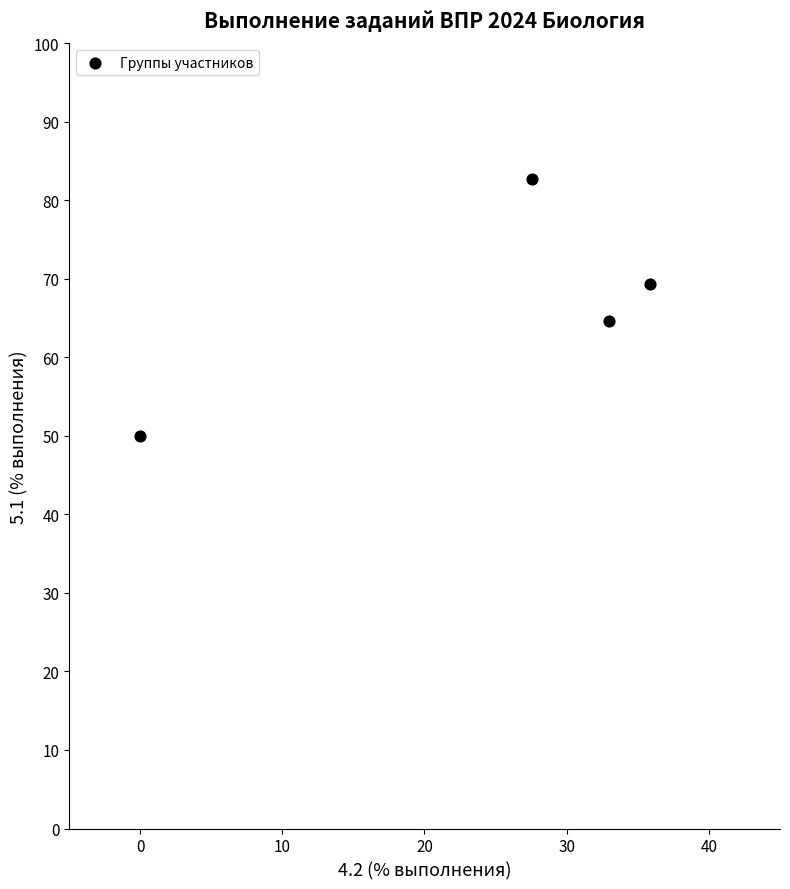

What Y value in the scatter plot is closest to 66?

64.7